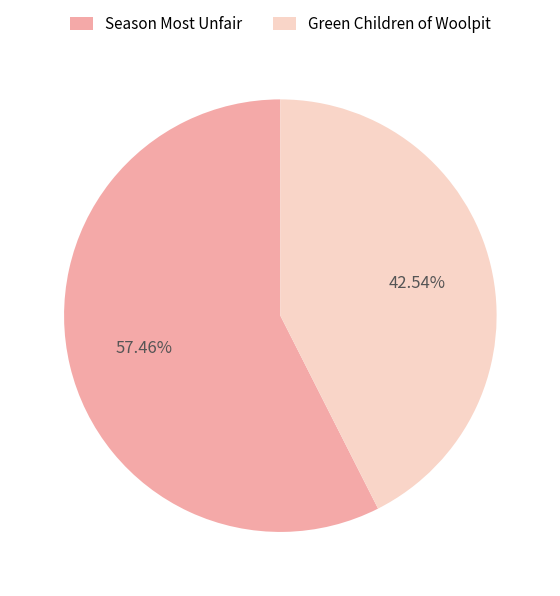

The Season Most Unfair slice represents 57% of the pie. True or false?

True